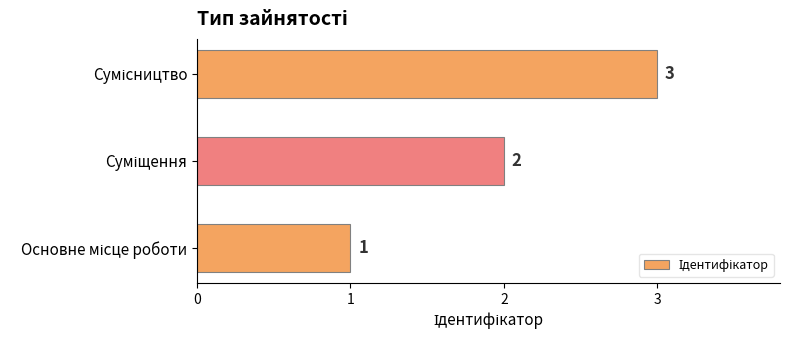

What is the maximum value shown in the chart?

3